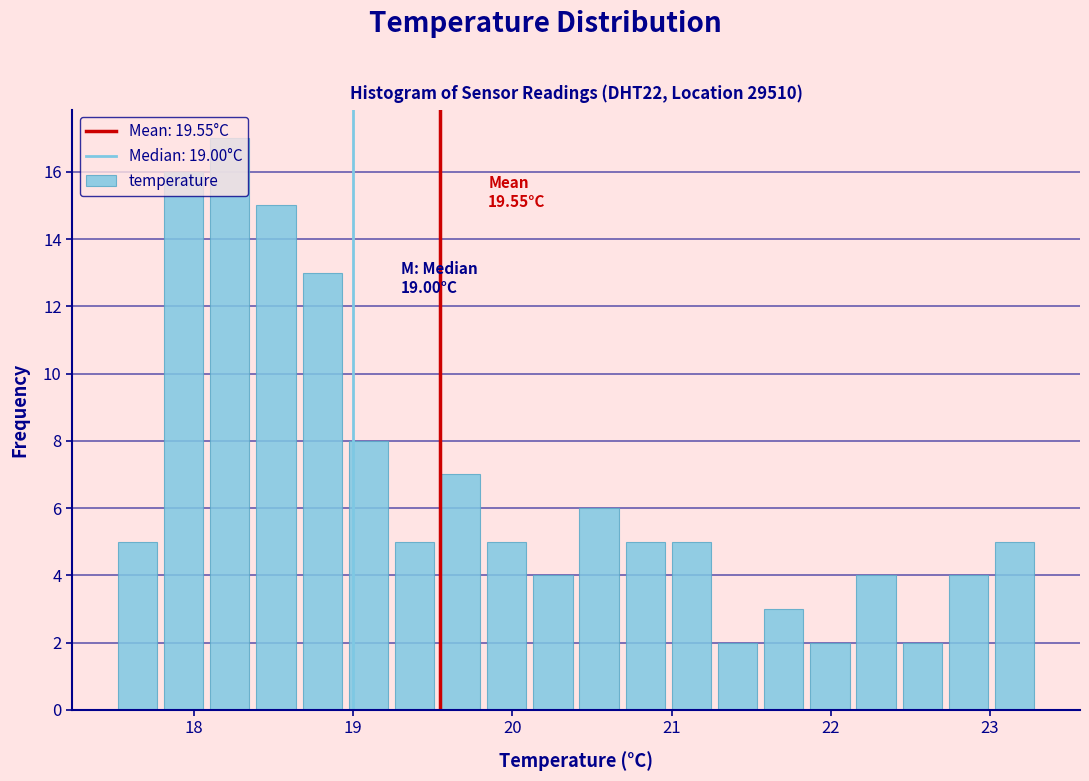

Read against the x-axis, roughly where is the centre of the tallest bar?

18.2